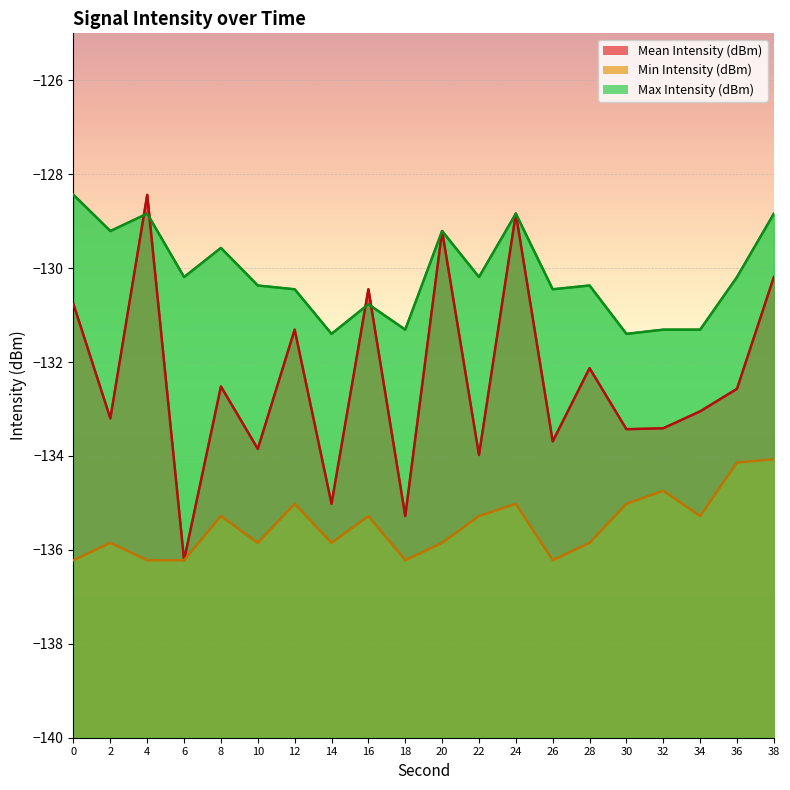

True or false: Mean Intensity (dBm) and Min Intensity (dBm) intersect in this chart.

False